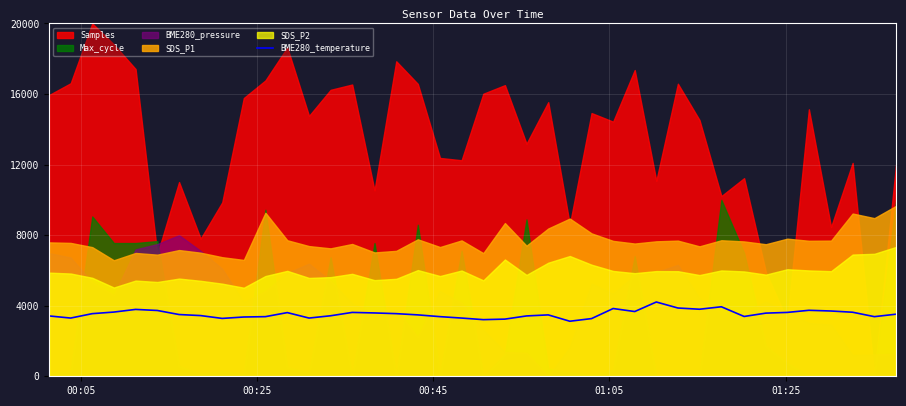

What is the minimum value for BME280_temperature?

3120